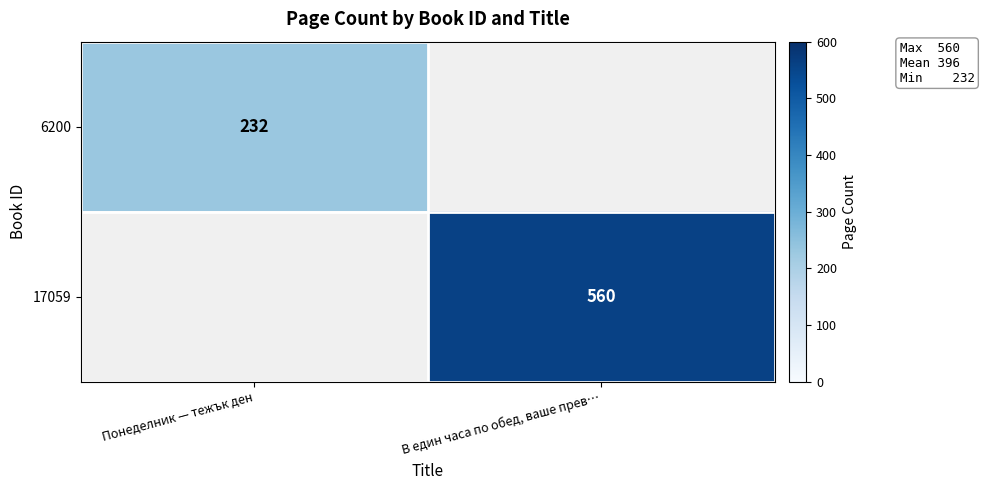

True or false: 17059 has a value of 240 at В един часа по обед, ваше прев….

False